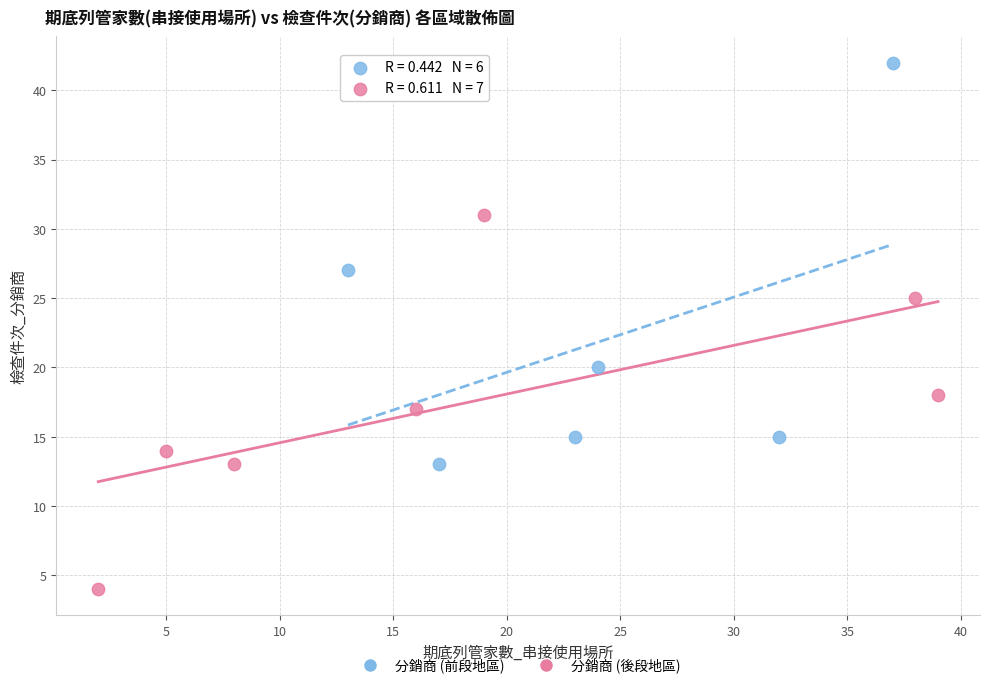

Which series contains the lowest Y value?

分銷商 (後段地區)